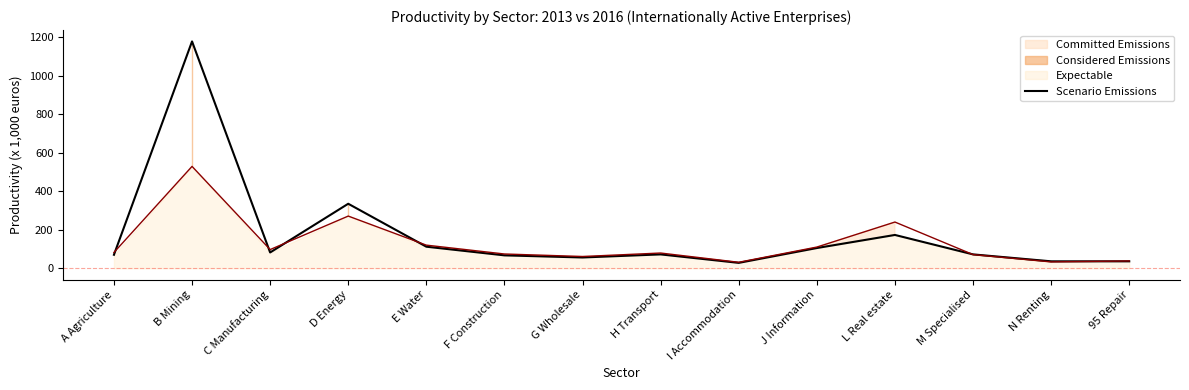

What is the difference between the maximum and minimum values in the Scenario Emissions (2016) series?

498